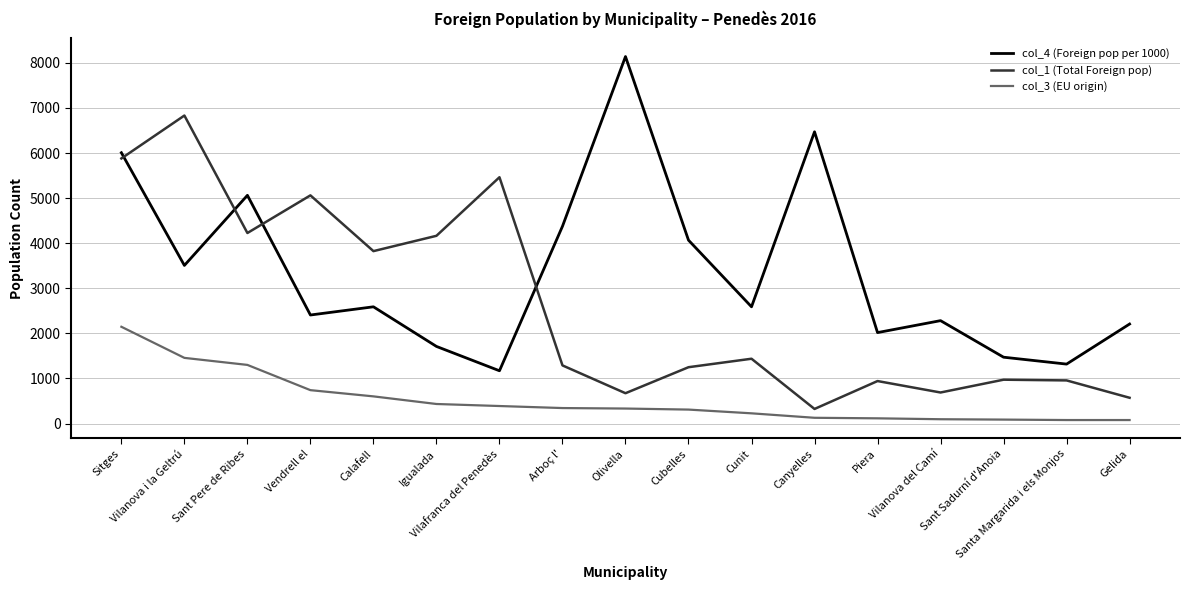

What is the maximum value shown in the chart?

8140